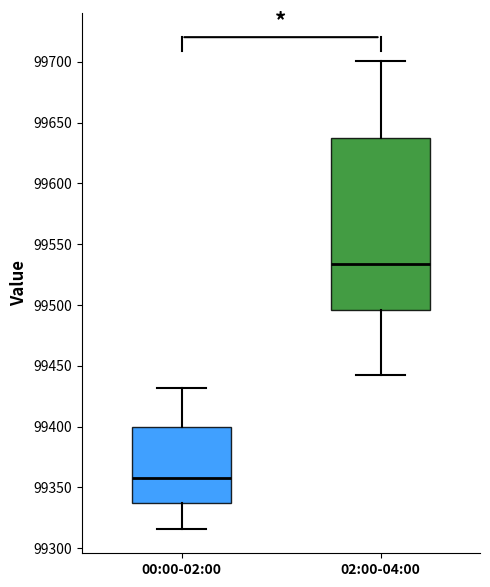

Which box's median line is the lowest?

00:00-02:00